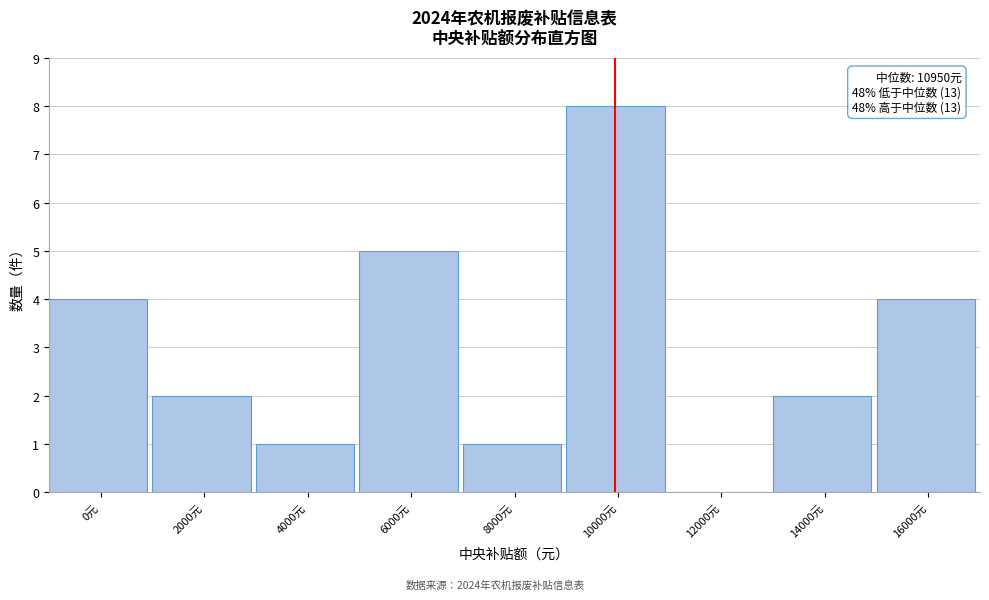

Reading left to right, list all the values displayed in this chart.

0元=4	2000元=2	4000元=1	6000元=5	8000元=1	10000元=8	12000元=0	14000元=2	16000元=4